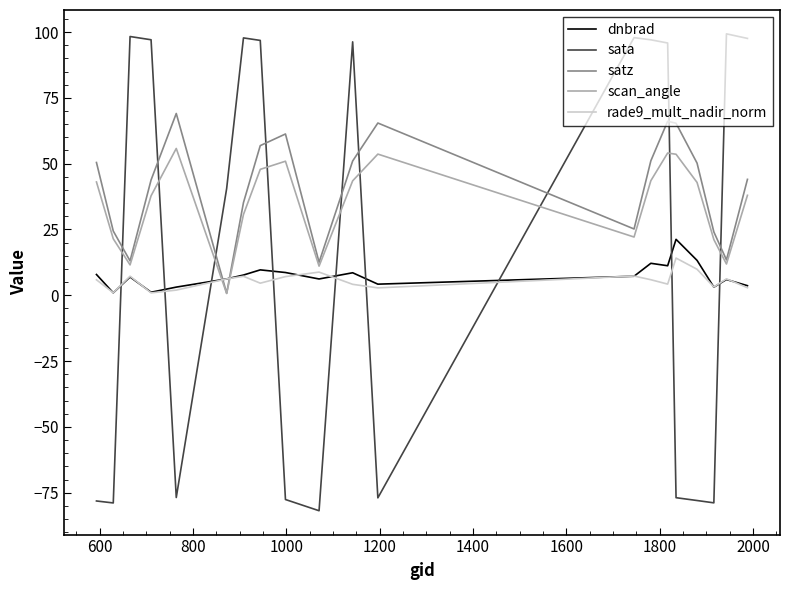

How many intersections are there between dnbrad and sata?

9